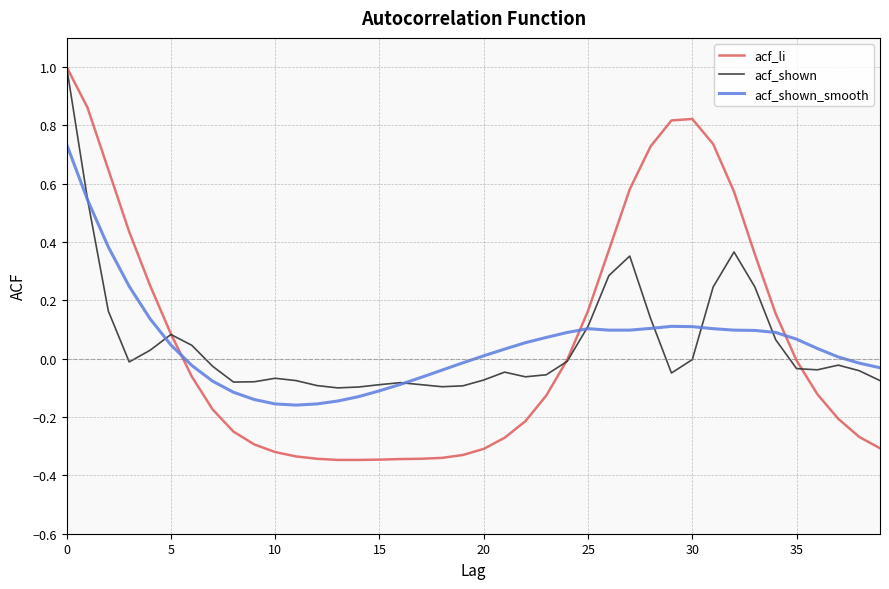

Which series has the widest spread of values?

acf_li